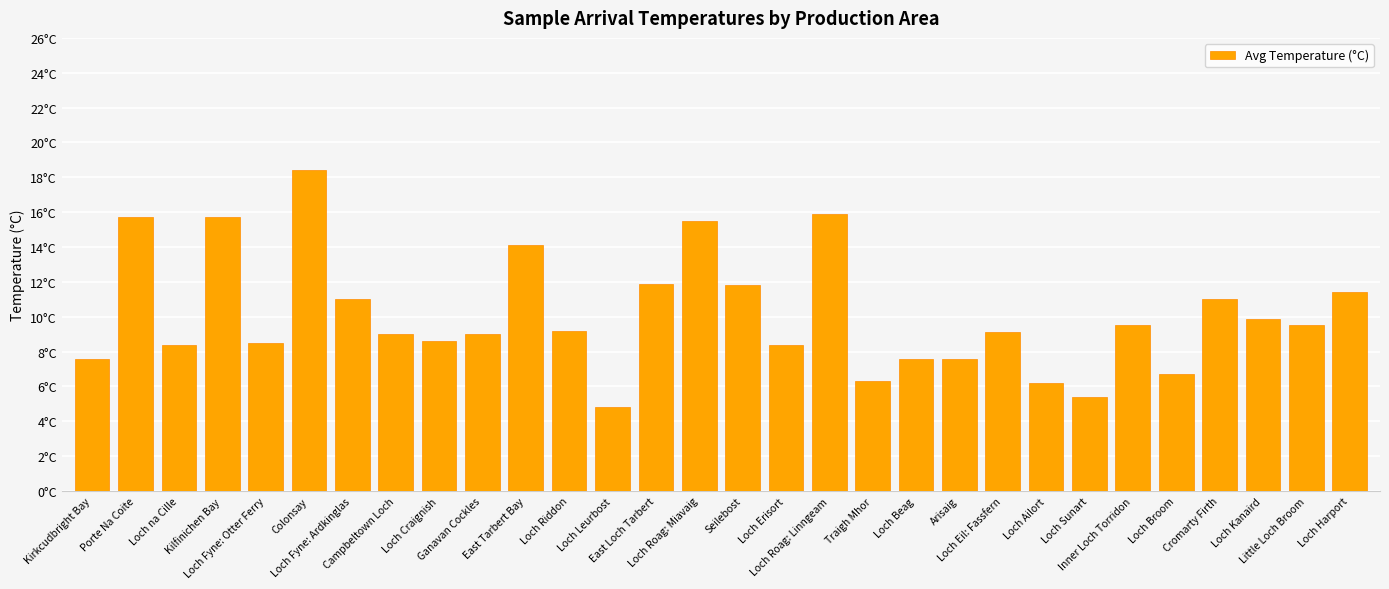

The chart shows a value of 6.2 at Loch Ailort. True or false?

True